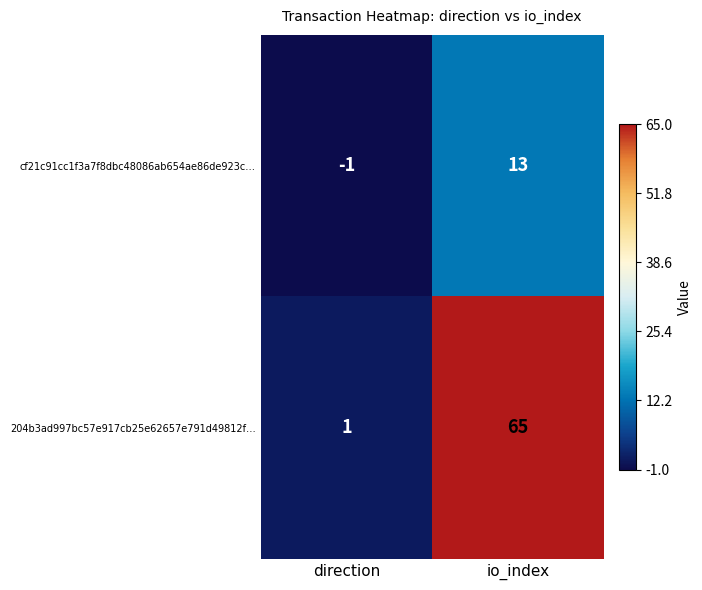

True or false: 204b3ad997bc57e917cb25e62657e791d49812f… has a value of 0 at direction.

False